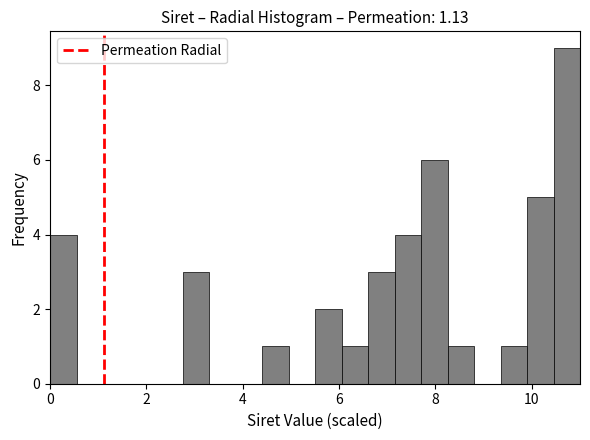

Read against the x-axis, roughly where is the centre of the tallest bar?

10.8